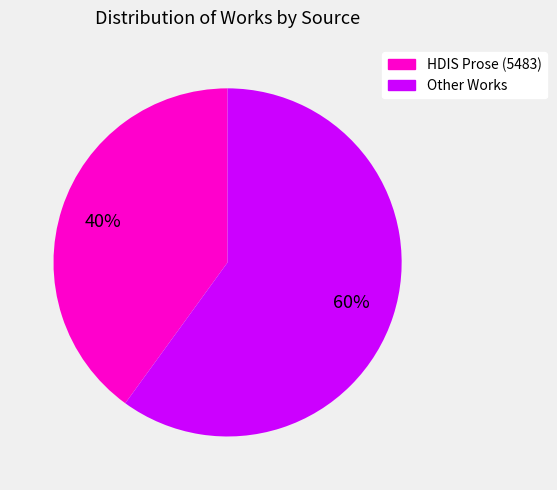

To the nearest percent, what is the average slice percentage?

50%